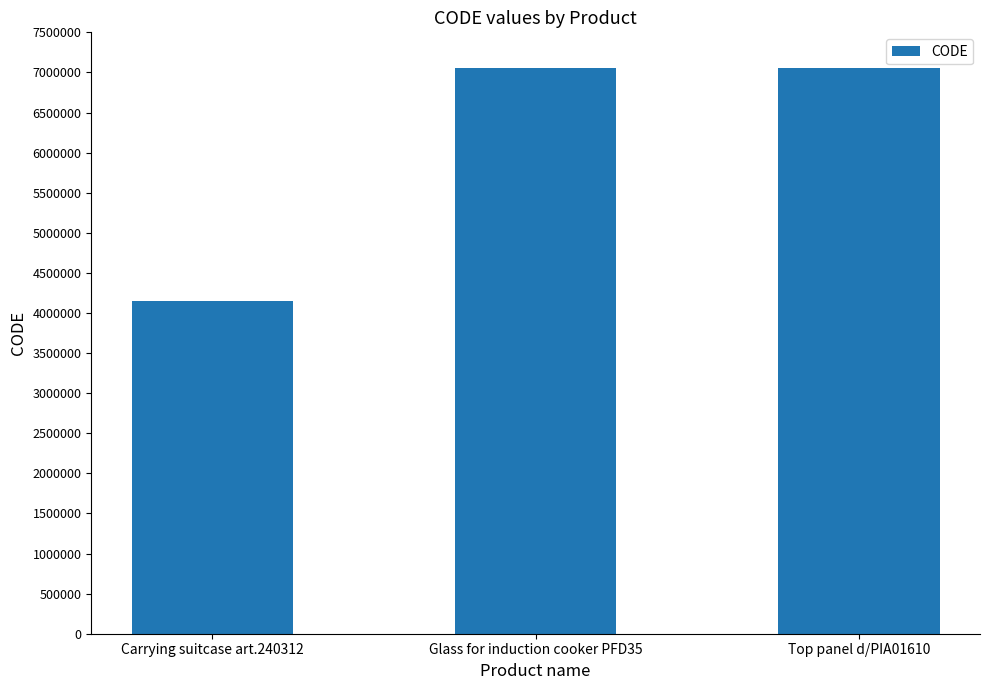

What is the approximate value at Top panel d/PIA01610?

7050212